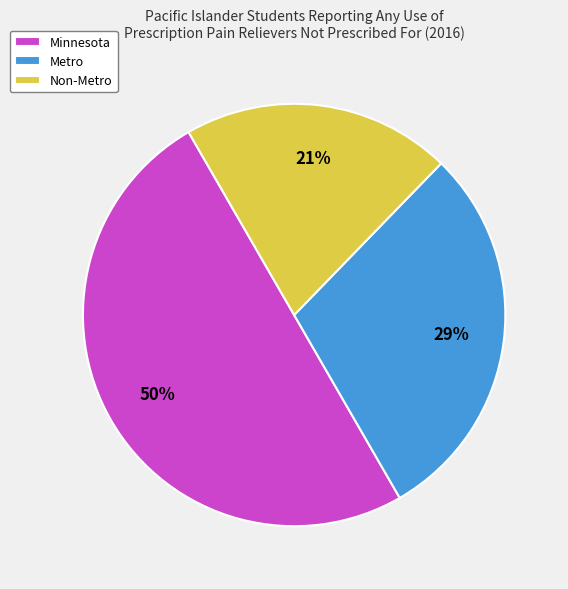

Is it true that Metro is 29% of the pie?

True